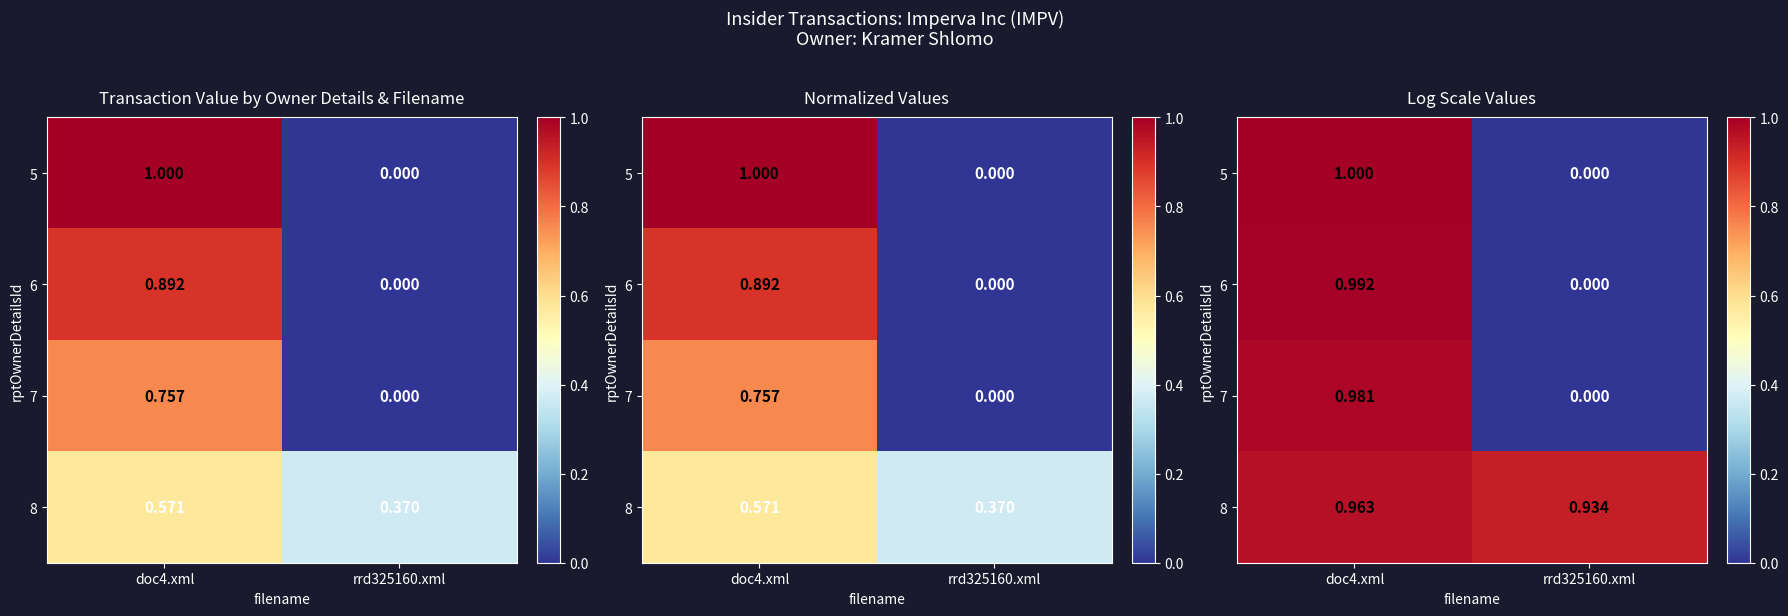

At which category is the sum across all series the highest?

doc4.xml